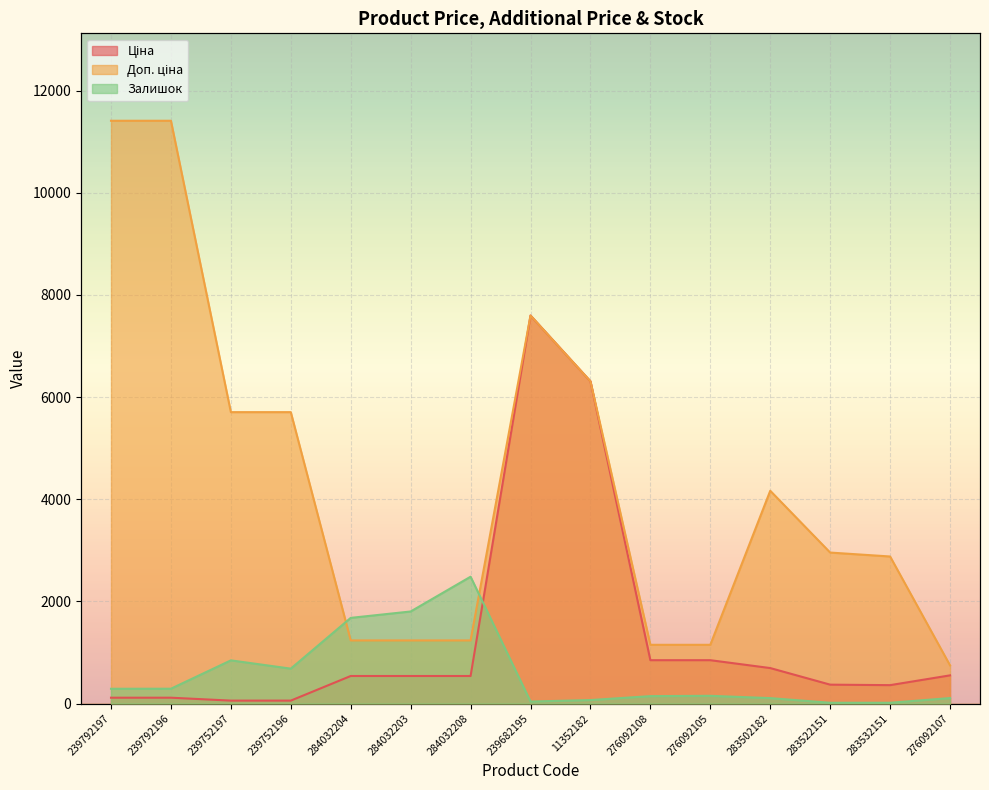

Reading left to right, extract all data points from this chart.

Ціна: 114.1	114.1	57.0	57.0	539.0	539.0	539.0	7596.5	6308.8	848.4	848.4	694.3	369.5	359.9	551.5
Доп. ціна: 11410.0	11410.0	5705.0	5705.0	1235.4	1235.4	1235.4	7596.5	6308.8	1149.7	1149.7	4165.6	2955.8	2878.8	747.0
Залишок: 289.0	290.0	845.0	683.0	1677.0	1802.0	2483.0	39.0	68.0	145.0	151.0	106.0	15.0	15.0	107.0